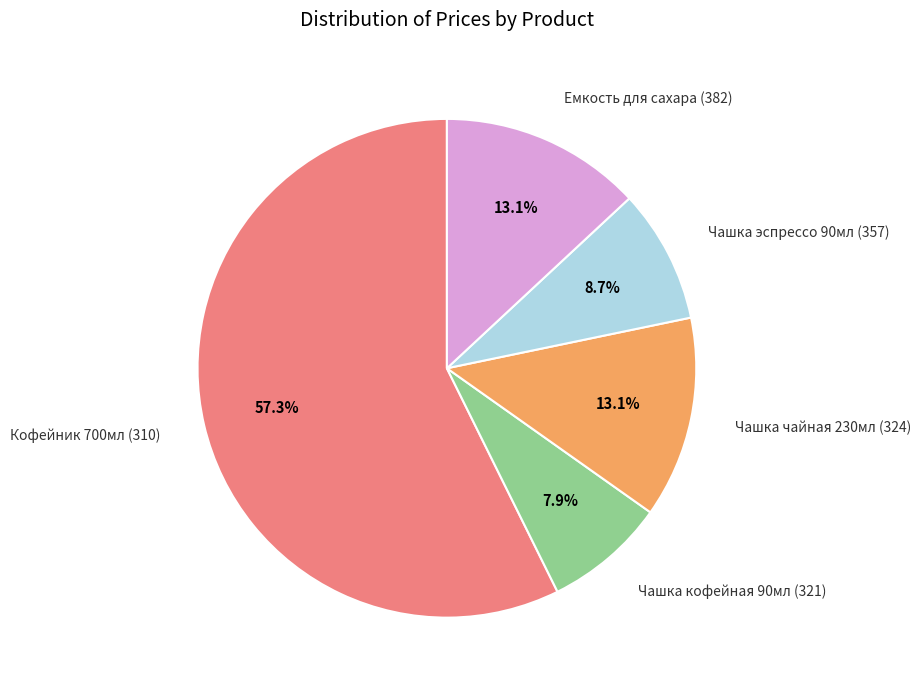

To the nearest percent, what is the difference between the largest and smallest slice percentages?

49%